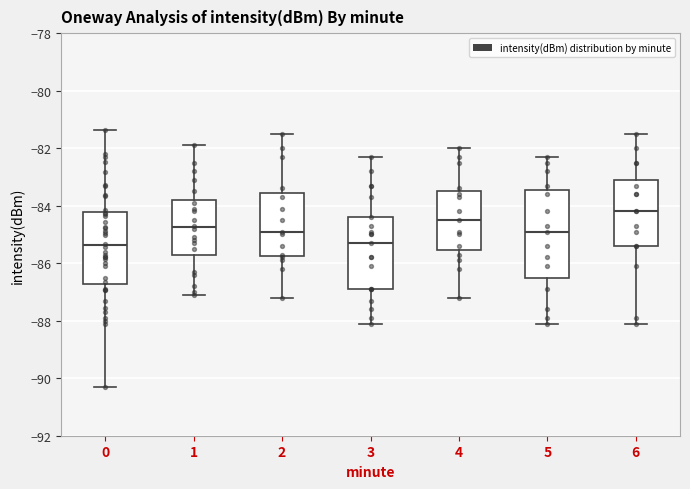

Where is the upper edge of the box at x = 5 on the y-axis? The values are not printed on the chart, so give them approximately, as read against the axis.

-83.4